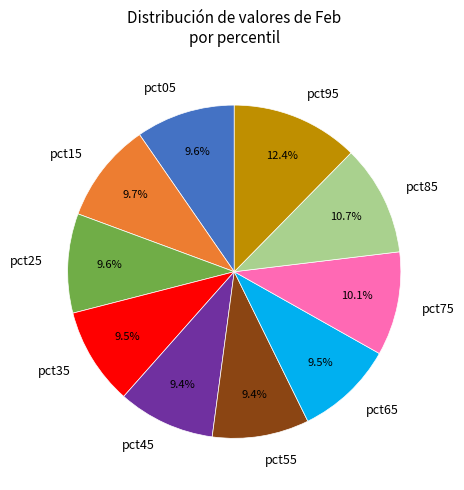

Which category has the biggest portion of the pie?

pct95